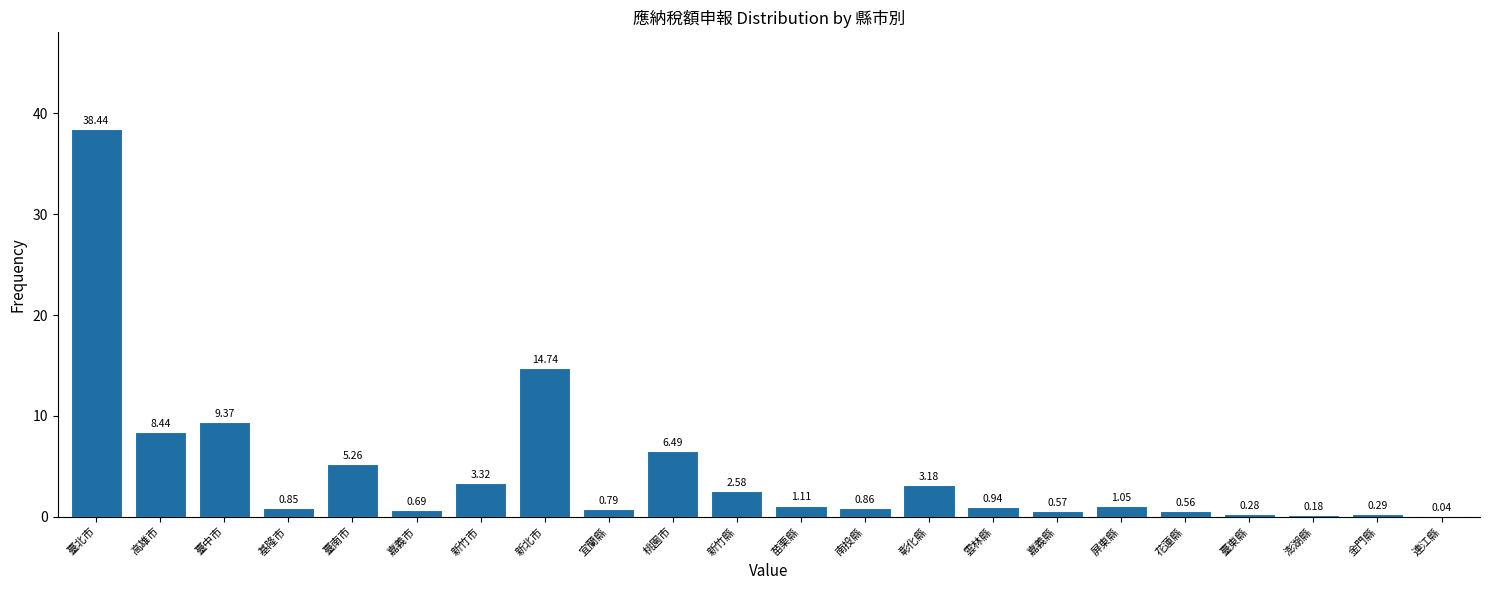

At which label is the value closest to 19?

新北市